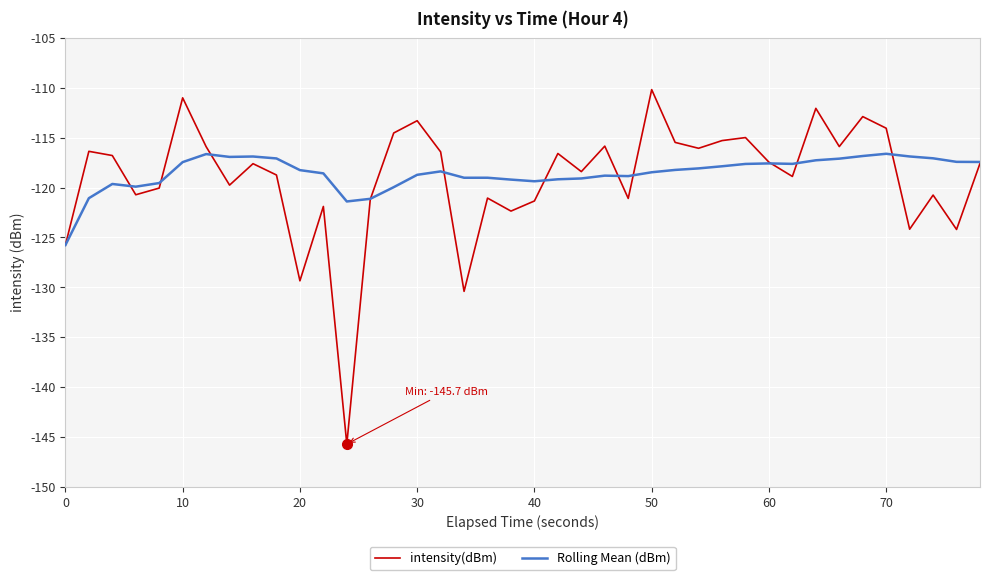

Which series has the largest total across all categories?

Rolling Mean (dBm)